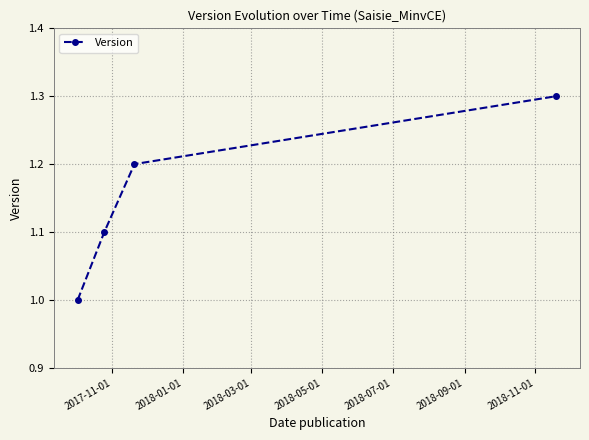

Reading right to left, what are all the values shown in this chart?

1.3	1.2	1.1	1.0